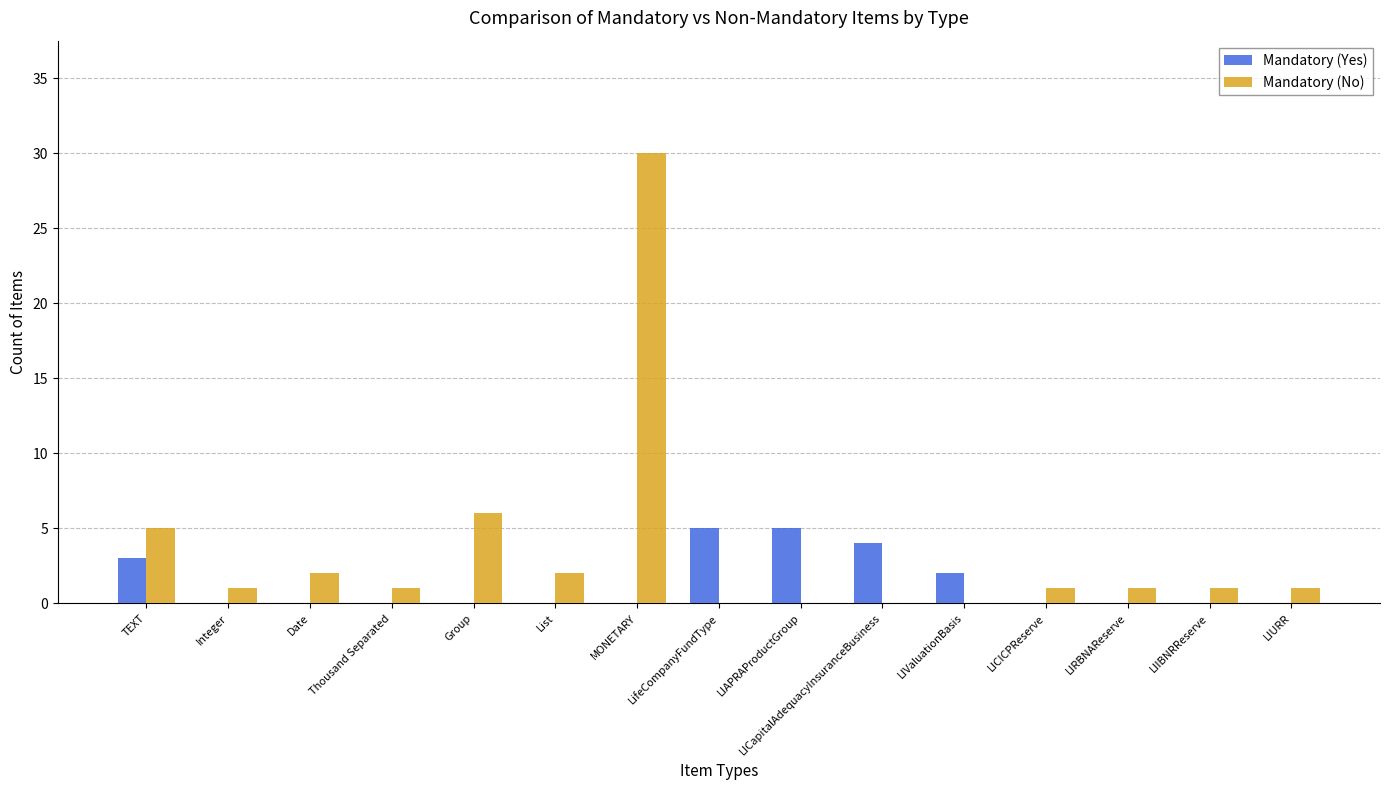

Reading right to left, list all the values displayed in this chart.

Mandatory (Yes): 0	0	0	0	2	4	5	5	0	0	0	0	0	0	3
Mandatory (No): 1	1	1	1	0	0	0	0	30	2	6	1	2	1	5